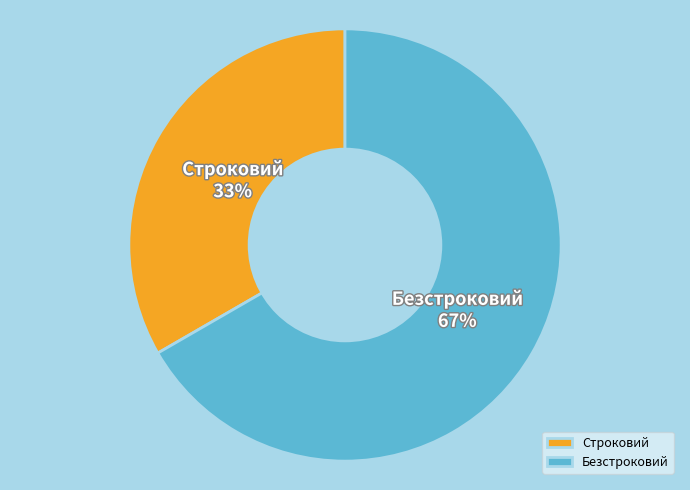

The Безстроковий slice represents 78% of the pie. True or false?

False